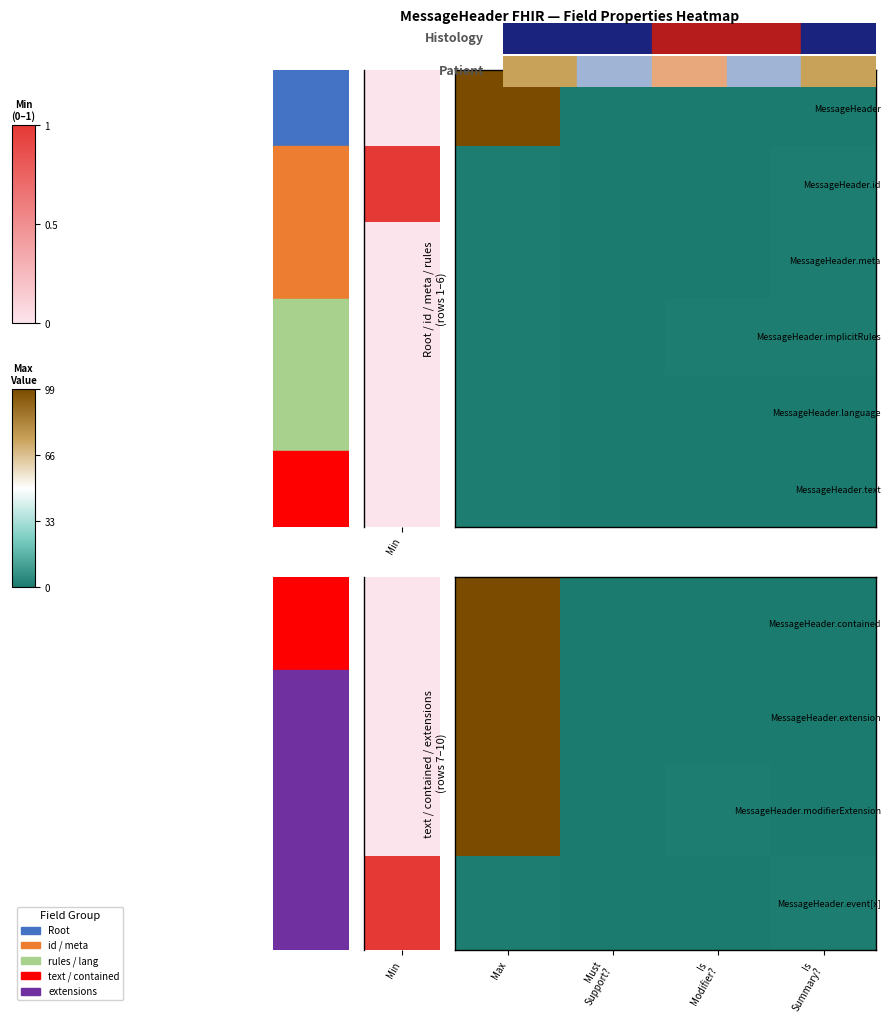

What is the spread (max minus min) of values at Is Summary??

1